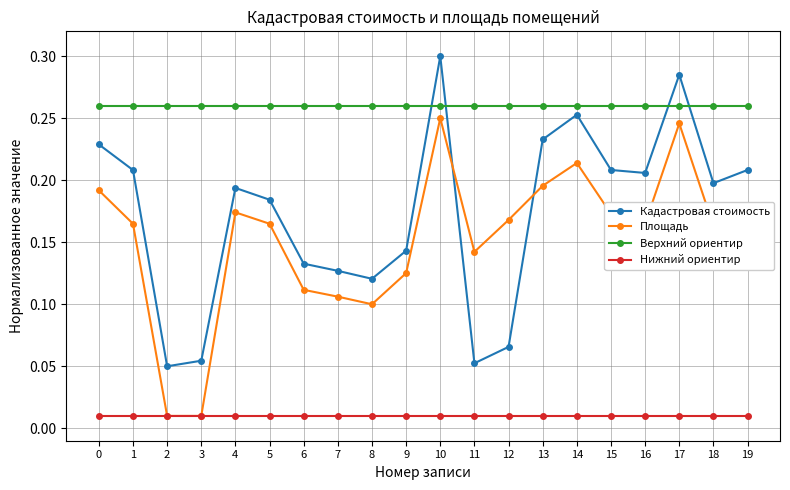

What is the sum of all Кадастровая стоимость values?

3.5